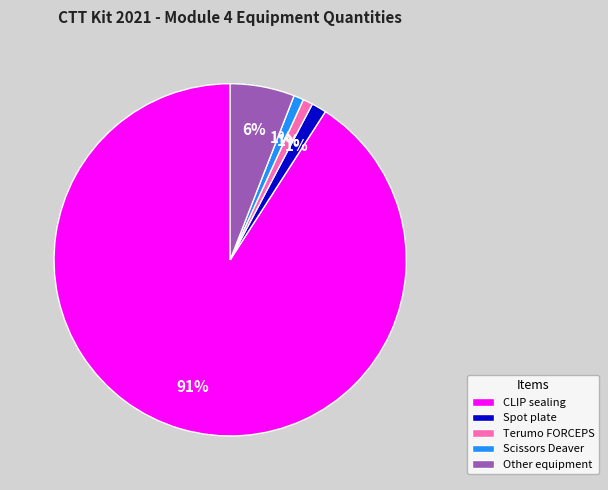

Between Other equipment and Scissors Deaver, which is larger?

Other equipment